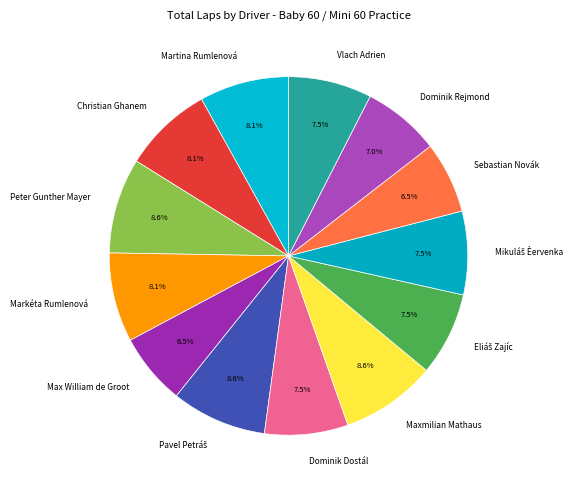

True or false: Maxmilian Mathaus accounts for 9% of the total.

True